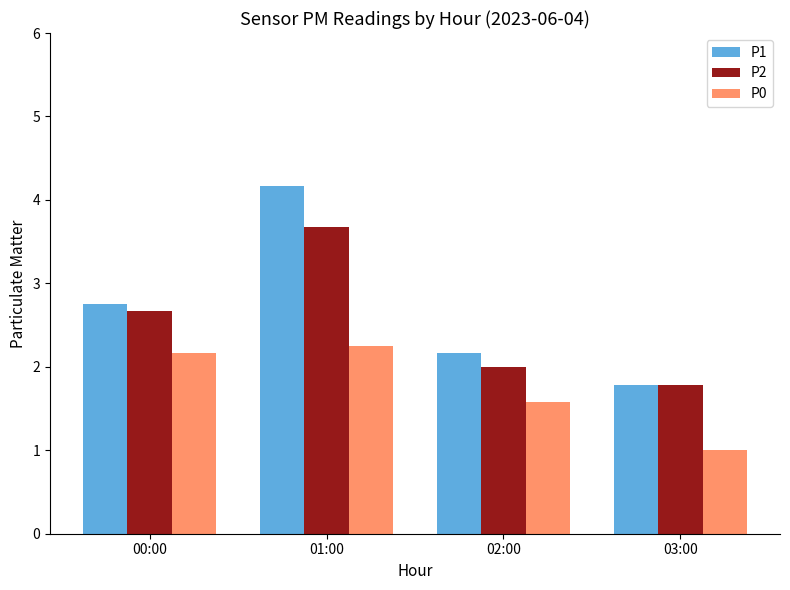

Rank the series at 02:00 from lowest to highest value.

P0, P2, P1